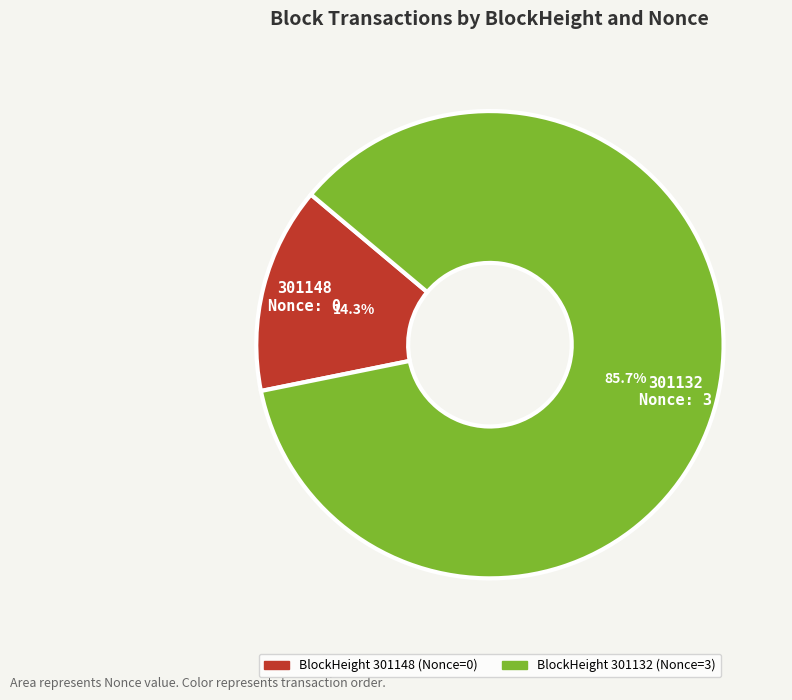

How many slices are in this pie chart?

2